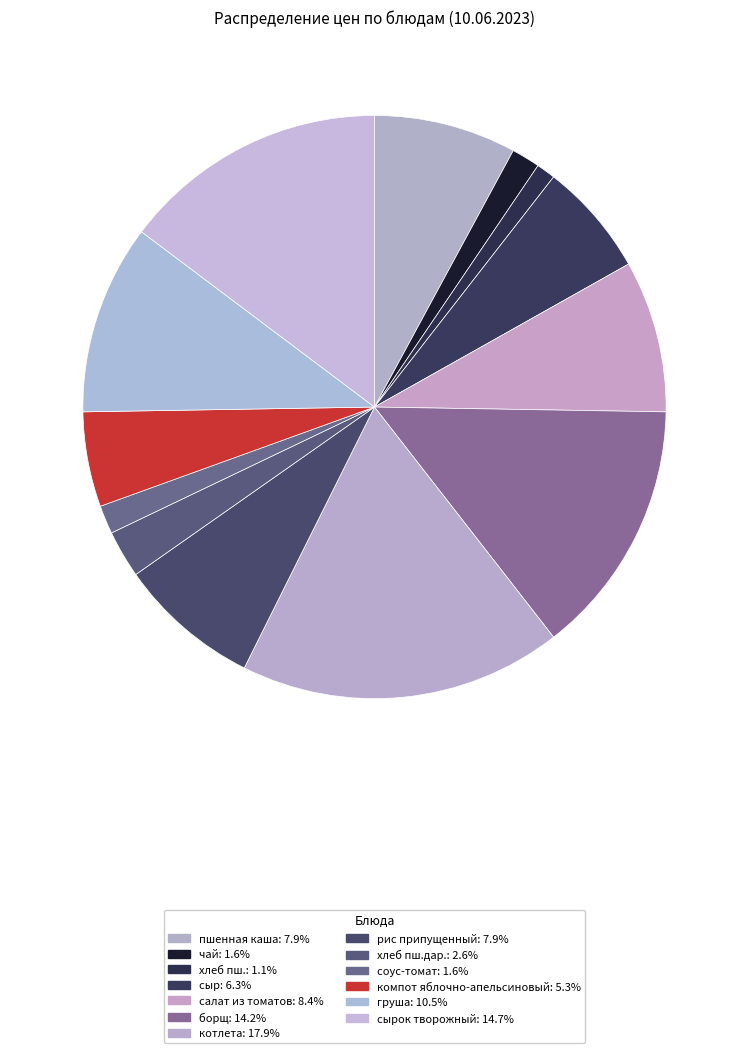

How many segments does this pie chart have?

13